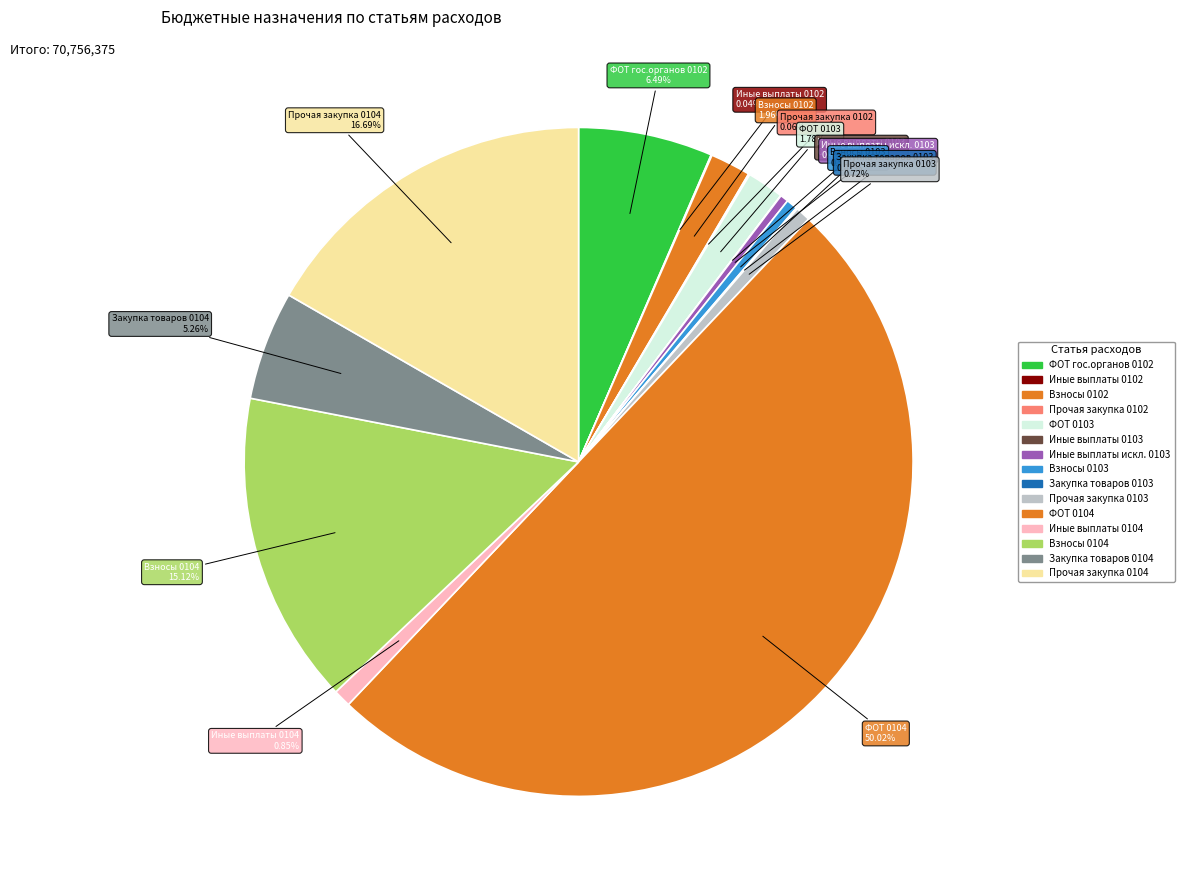

Count the number of slices in the pie.

15